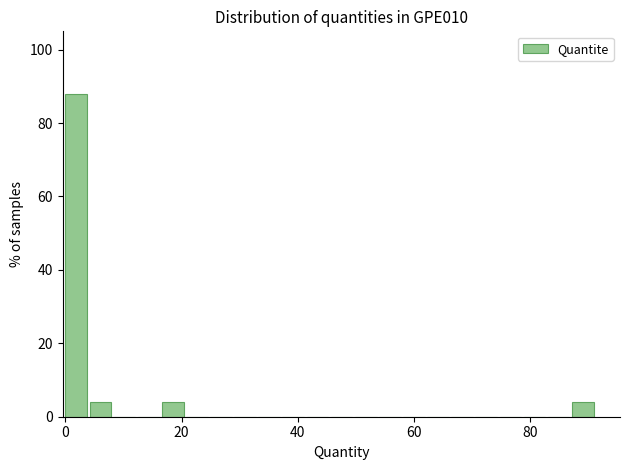

Read against the x-axis, roughly where is the centre of the tallest bar?

2